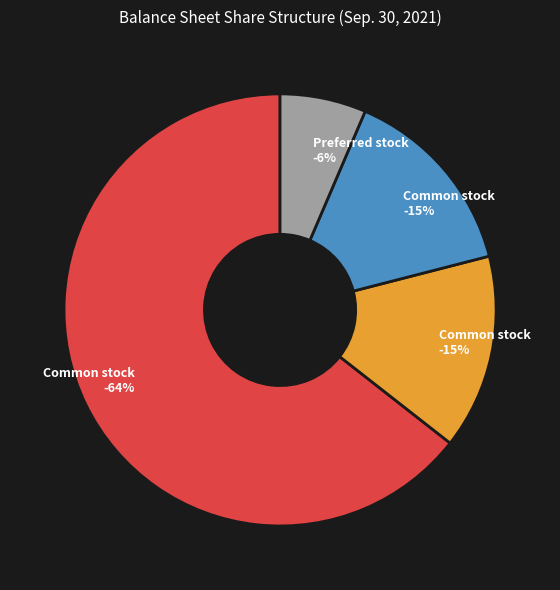

How many segments does this pie chart have?

4